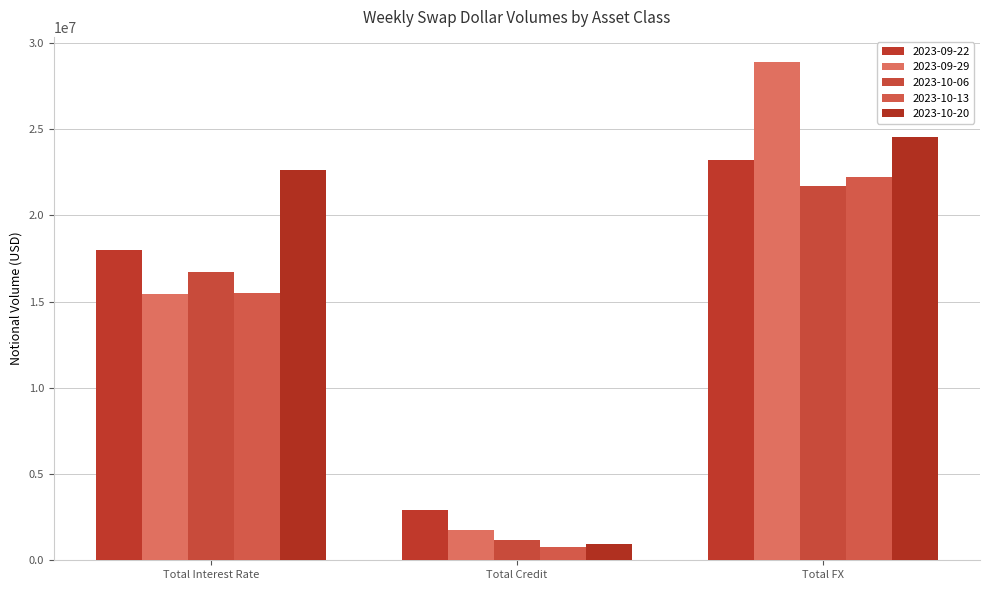

Is it true that 2023-10-06 equals 1864370 at Total Credit?

False